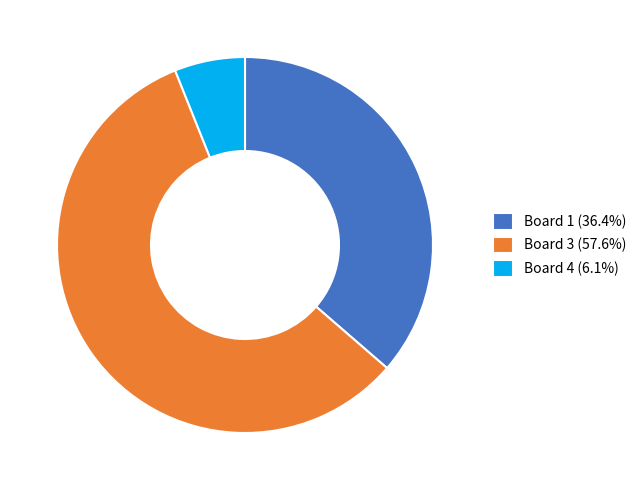

Count the number of slices in the pie.

3